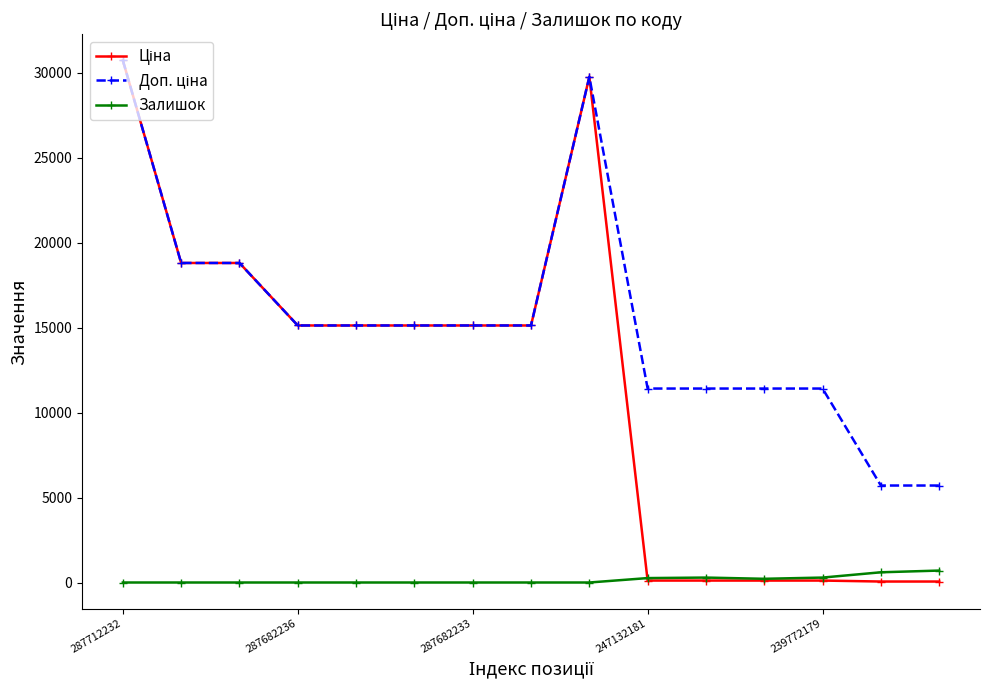

What is the maximum value shown in the chart?

30717.1